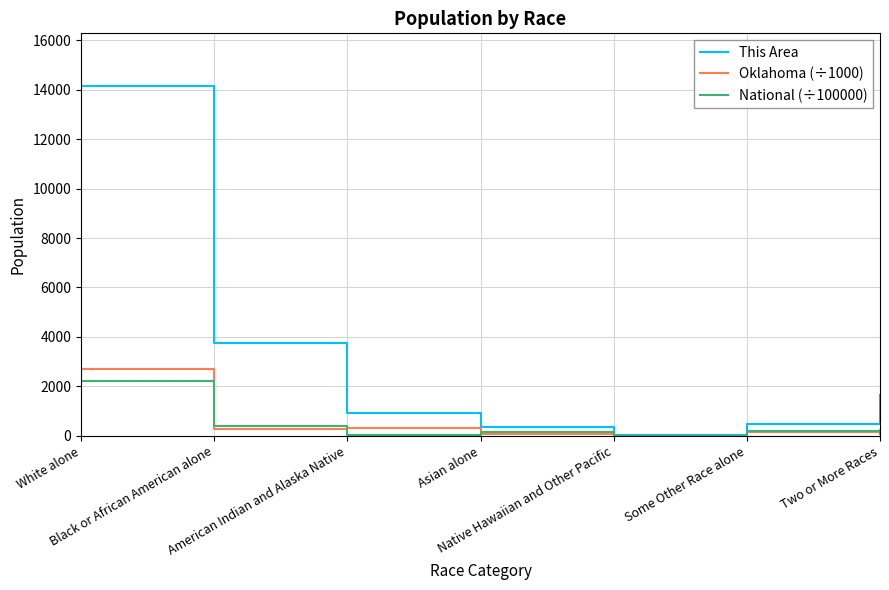

Where does the National (÷100000) series first go above 146?

White alone